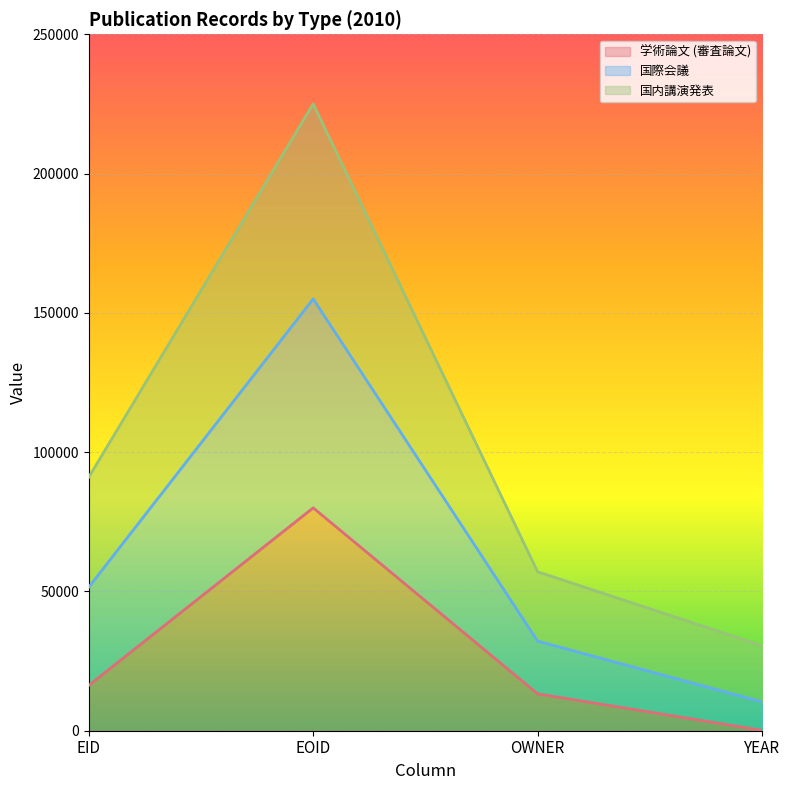

The value of 国際会議 at EOID is 304663.3. True or false?

False